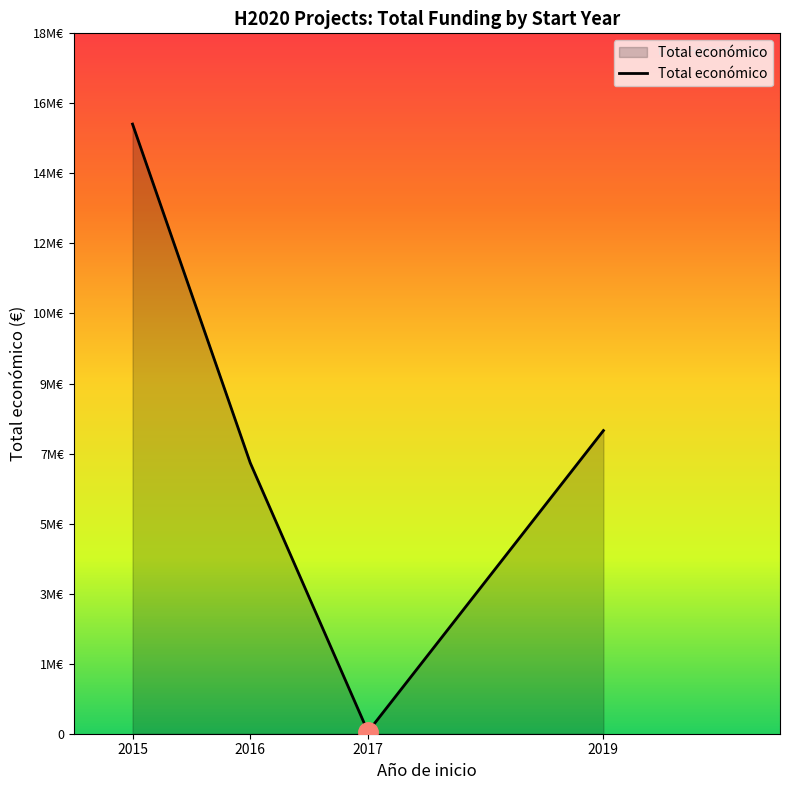

Is this an area chart (filled region under the line)?

Yes